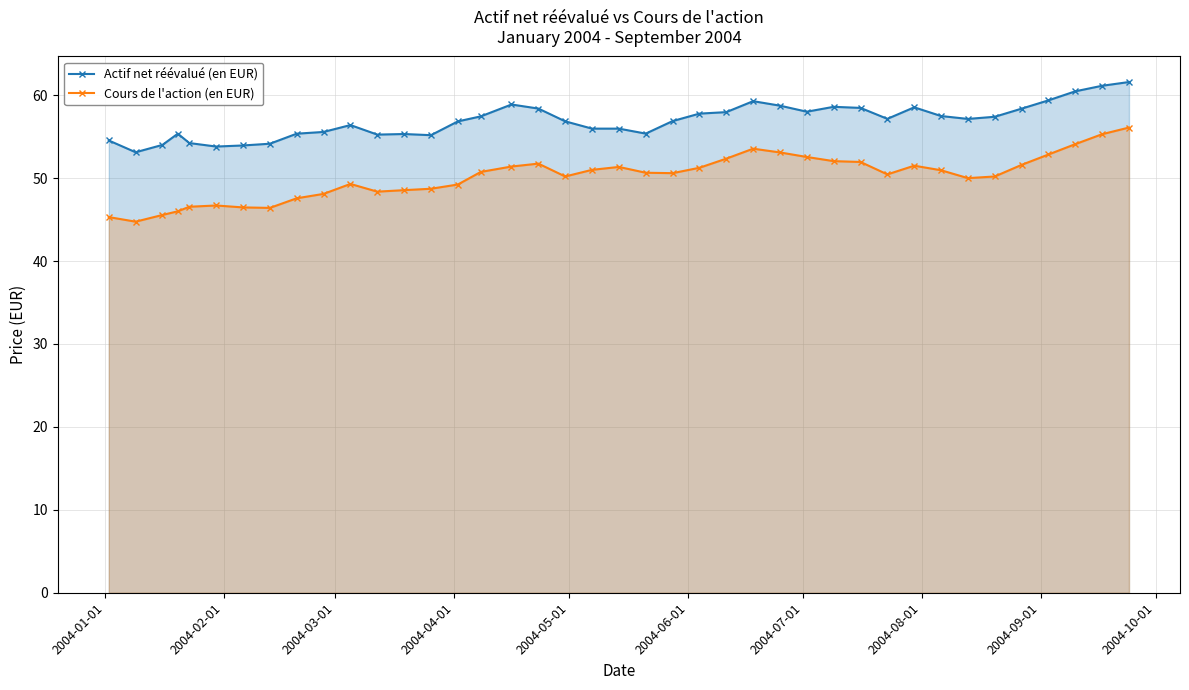

What is the difference between the maximum and minimum values in the Actif net réévalué (en EUR) series?

8.5